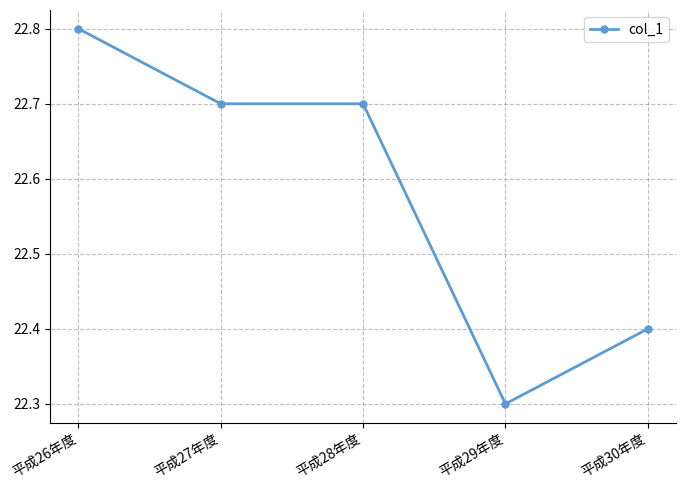

What is the change in value from 平成28年度 to 平成29年度?

-0.4